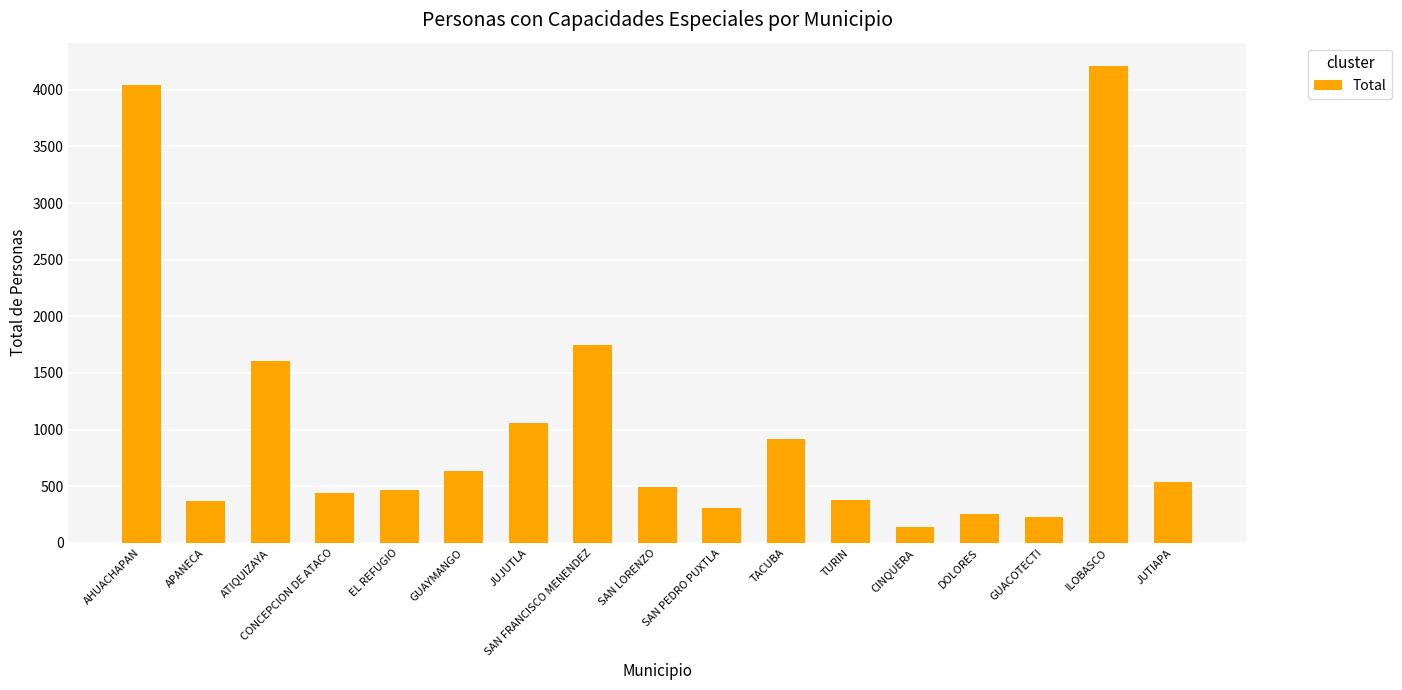

How many bars are there in total?

17